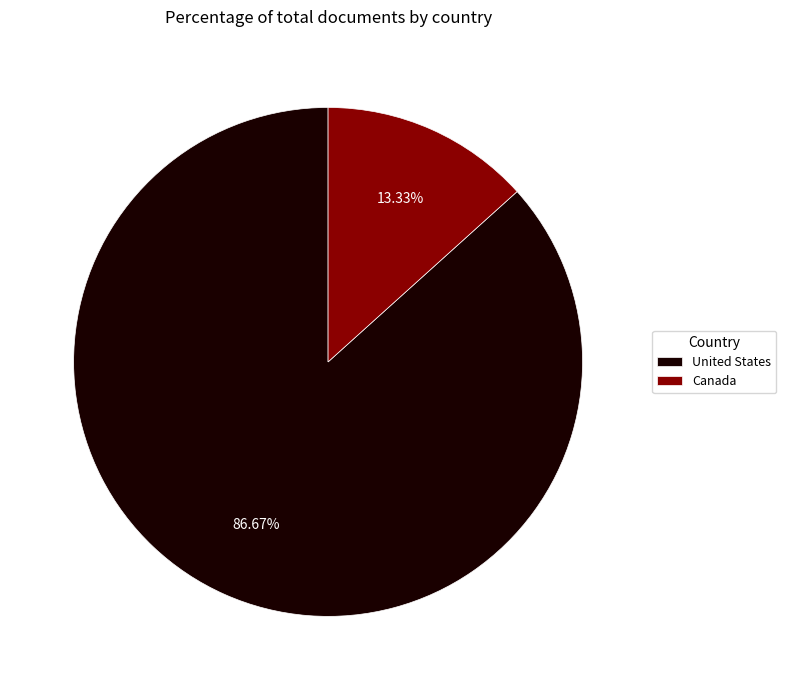

Which has a higher value, Canada or United States?

United States